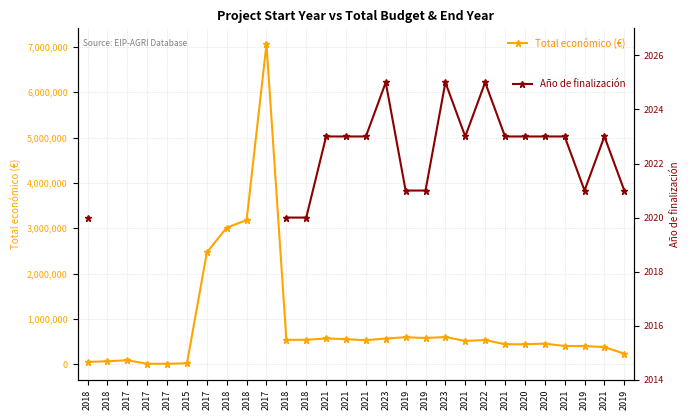

Count the number of categories in the chart.

28